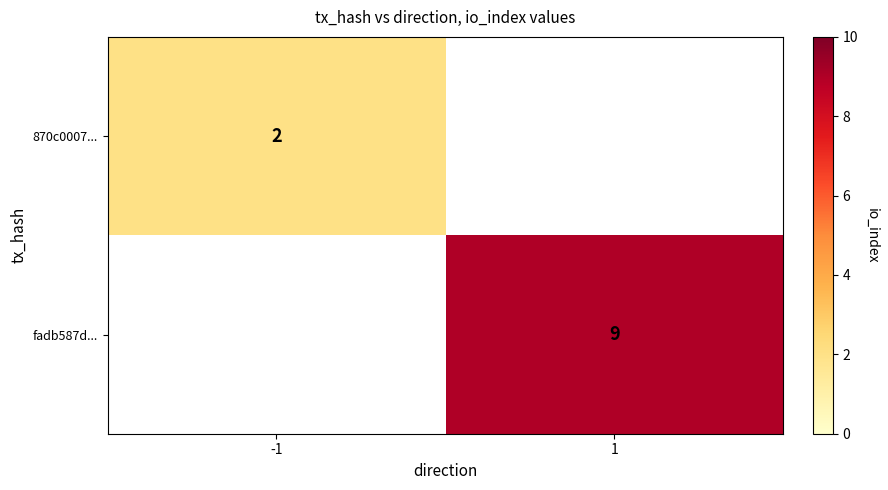

True or false: fadb587d... has a value of 9 at 1.

True